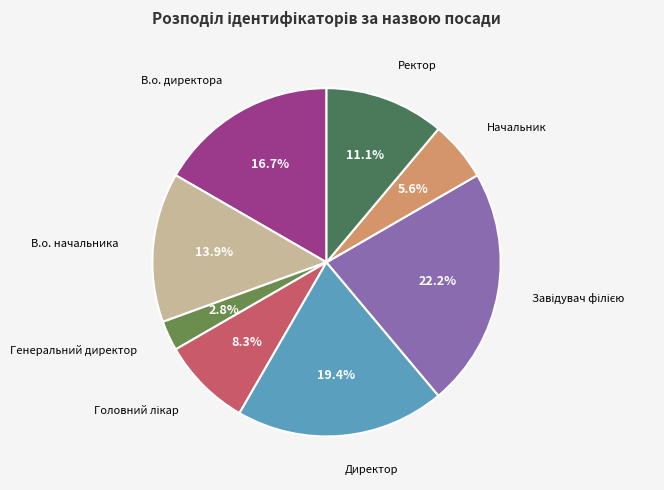

To the nearest percent, what is the average slice percentage?

12%